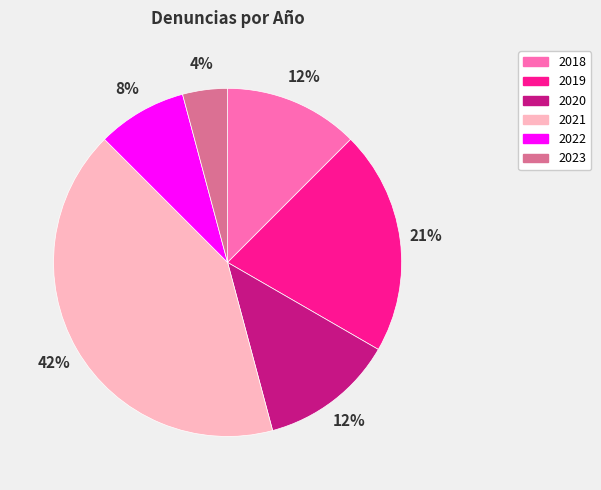

True or false: 2023 accounts for 4% of the total.

True